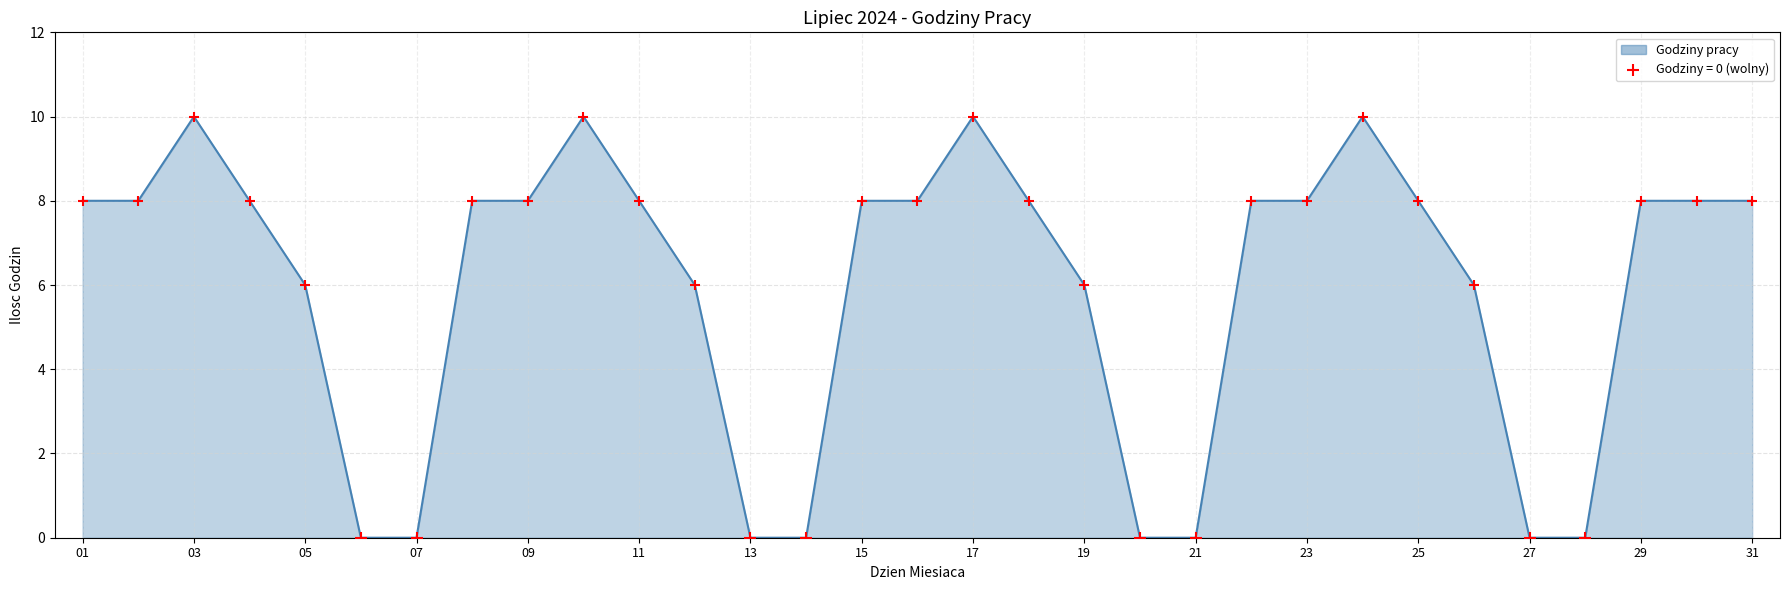

What is the difference between the maximum and minimum values?

10